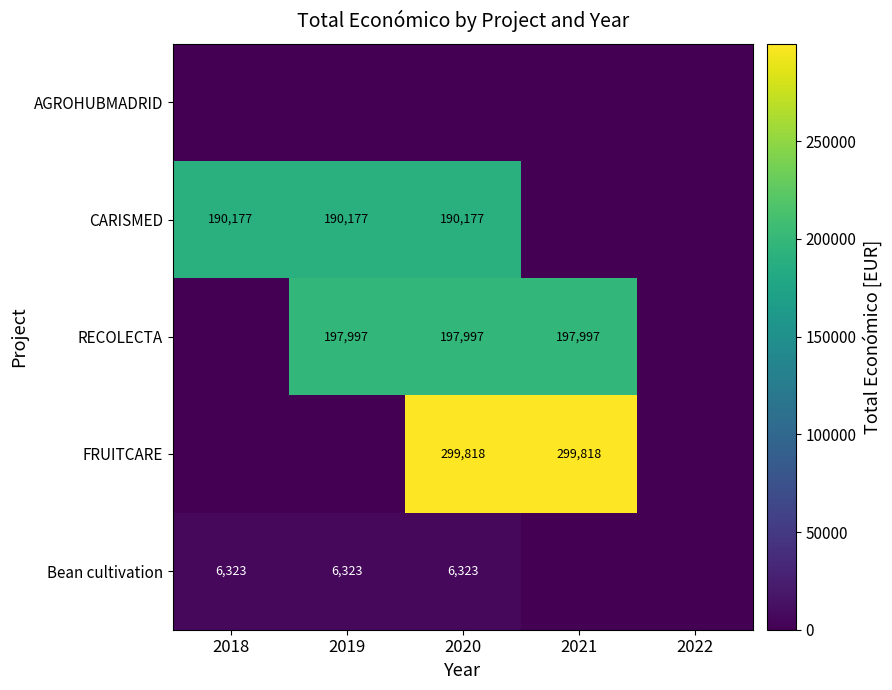

True or false: Bean cultivation has a value of 6323 at 2018.

True